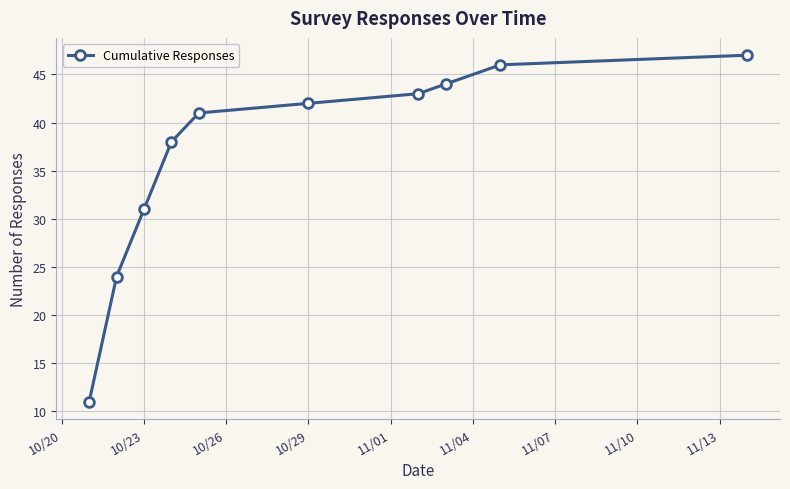

What is the value of the 7th point from the left?

43